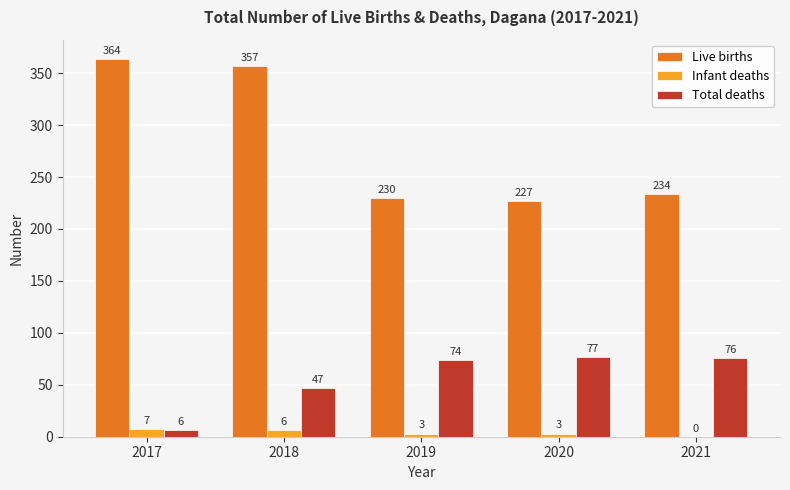

What is the total value across all series at 2018?

410